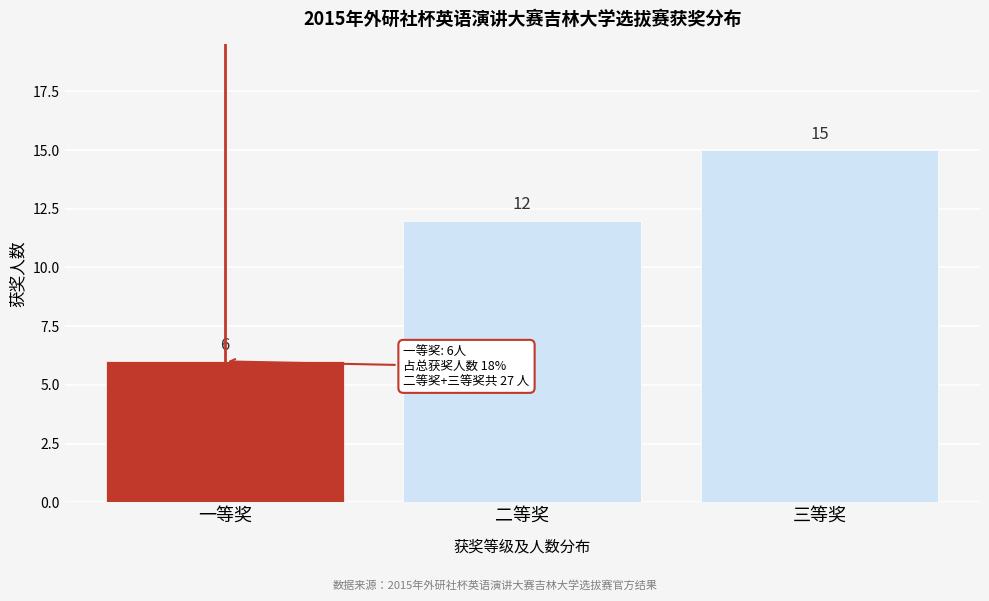

Reading left to right, extract all data points from this chart.

一等奖=6	二等奖=12	三等奖=15